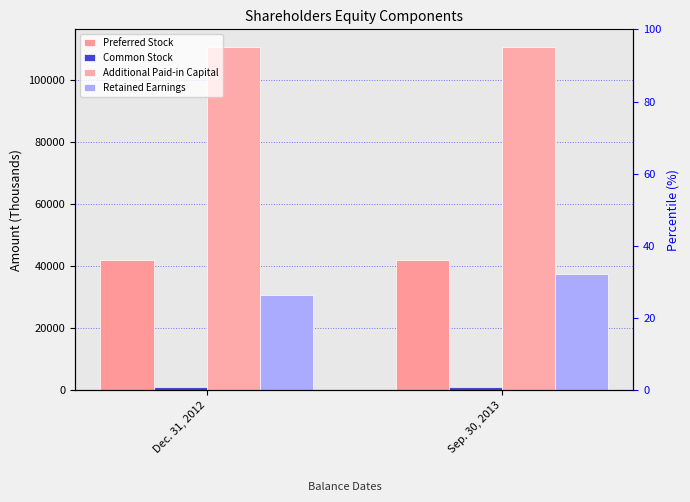

How many bars are there in total?

8